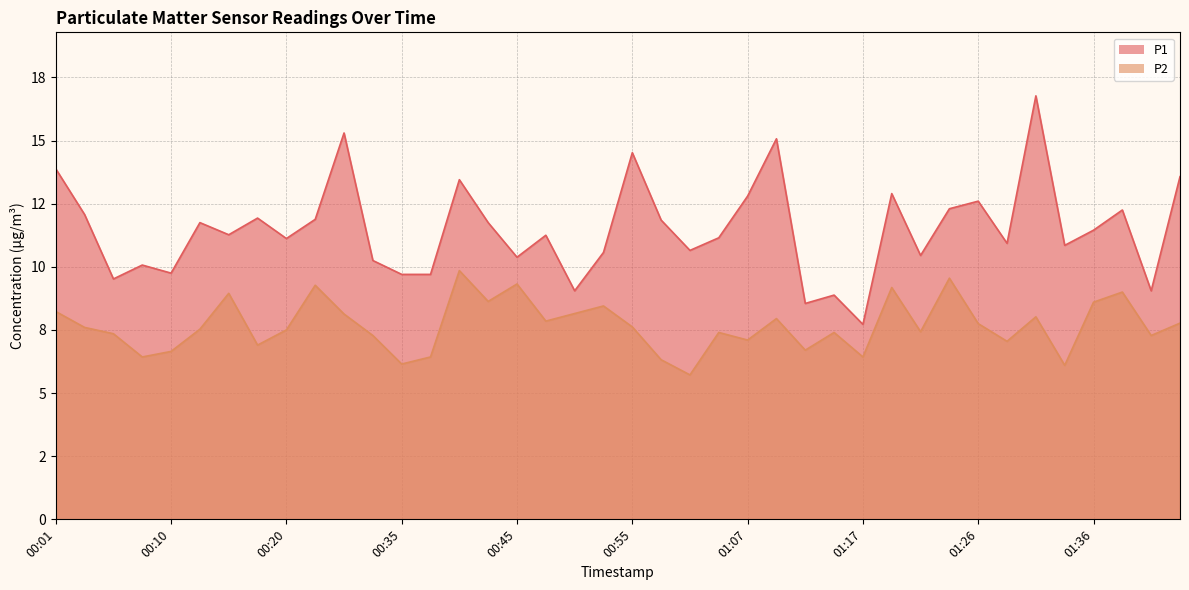

Count the number of data series in this chart.

2